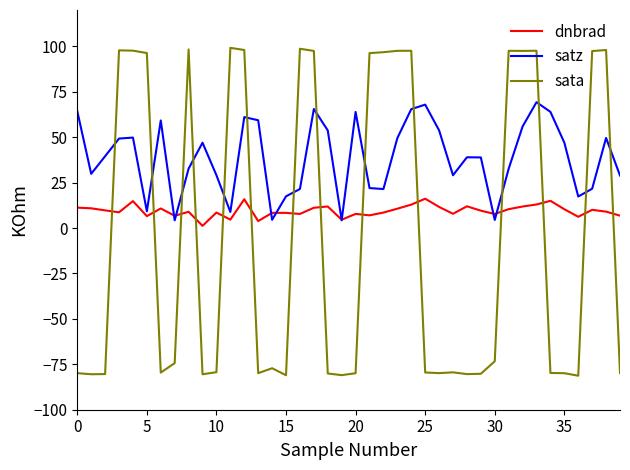

Which series has the largest total across all categories?

satz